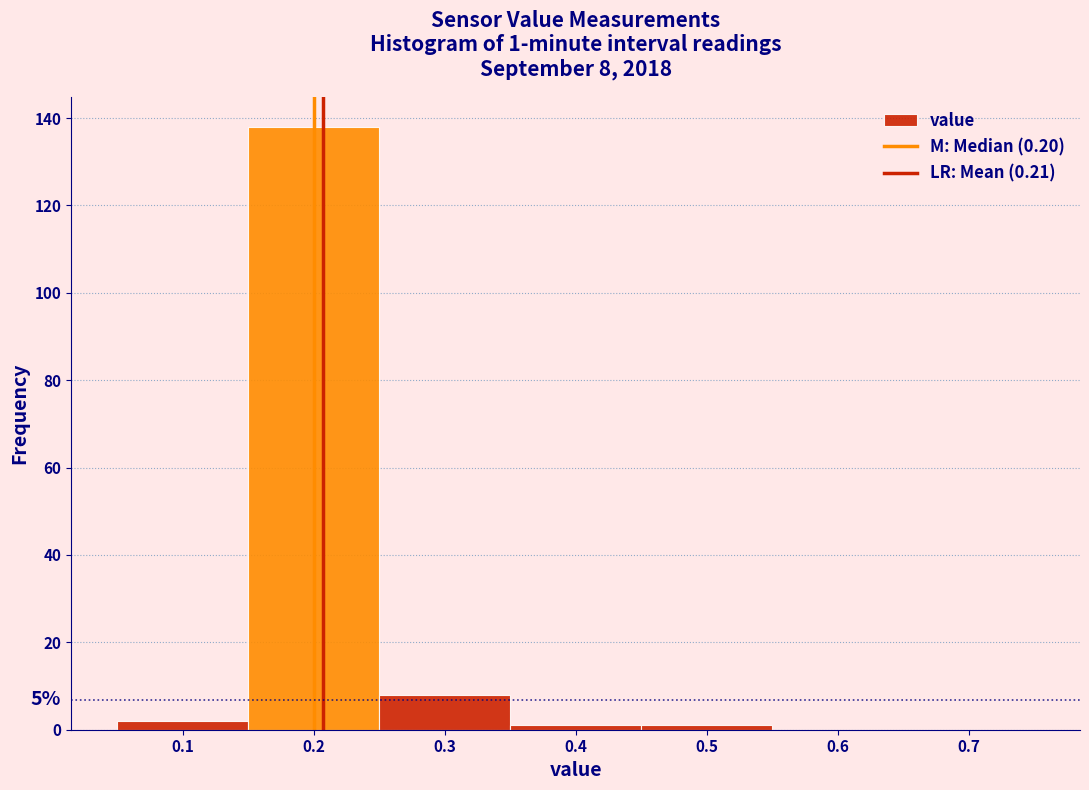

Over which range of the x-axis is the bar tallest?

0.15 to 0.25